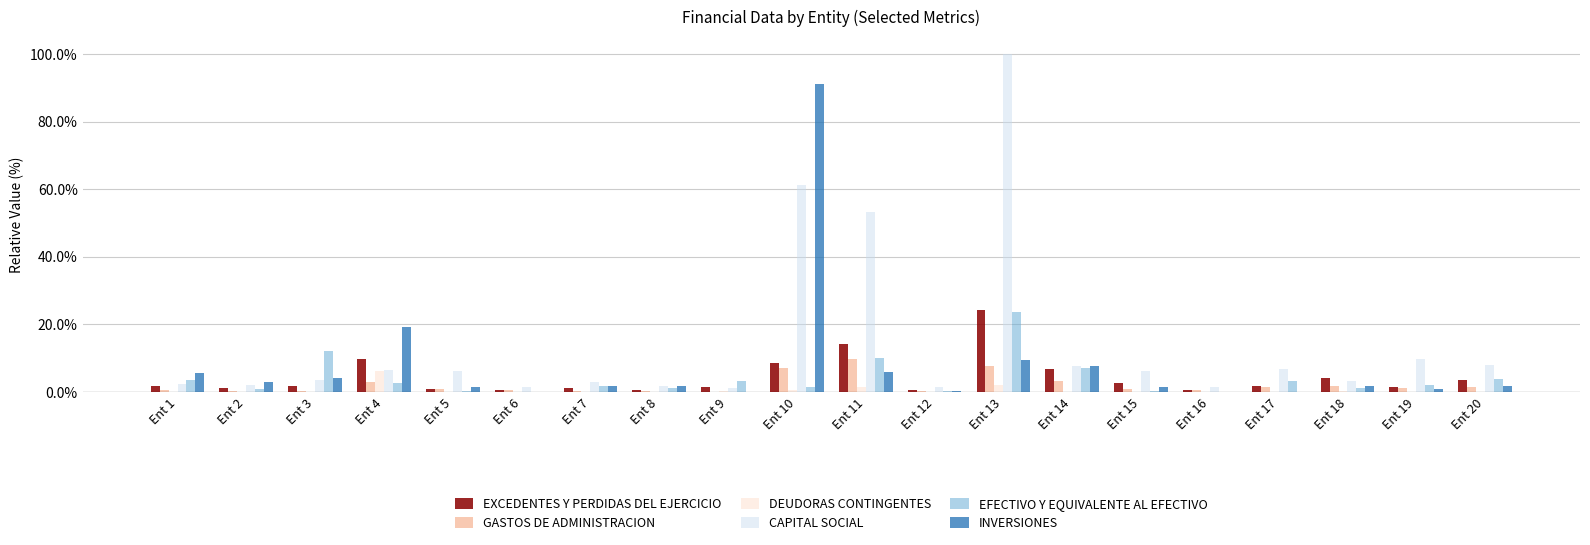

Reading left to right, what are all the values shown in this chart?

EXCEDENTES Y PERDIDAS DEL EJERCICIO: 0.0	0.0	0.0	0.1	0.0	0.0	0.0	0.0	0.0	0.1	0.1	0.0	0.2	0.1	0.0	0.0	0.0	0.0	0.0	0.0
GASTOS DE ADMINISTRACION: 0.0	0.0	0.0	0.0	0.0	0.0	0.0	0.0	0.0	0.1	0.1	0.0	0.1	0.0	0.0	0.0	0.0	0.0	0.0	0.0
DEUDORAS CONTINGENTES: 0.0	0.0	0.0	0.1	0.0	0.0	0.0	0.0	0.0	0.0	0.0	0.0	0.0	0.0	0.0	0.0	0.0	0.0	0.0	0.0
CAPITAL SOCIAL: 0.0	0.0	0.0	0.1	0.1	0.0	0.0	0.0	0.0	0.6	0.5	0.0	1.0	0.1	0.1	0.0	0.1	0.0	0.1	0.1
EFECTIVO Y EQUIVALENTE AL EFECTIVO: 0.0	0.0	0.1	0.0	0.0	0.0	0.0	0.0	0.0	0.0	0.1	0.0	0.2	0.1	0.0	0.0	0.0	0.0	0.0	0.0
INVERSIONES: 0.1	0.0	0.0	0.2	0.0	0.0	0.0	0.0	0.0	0.9	0.1	0.0	0.1	0.1	0.0	0.0	0.0	0.0	0.0	0.0